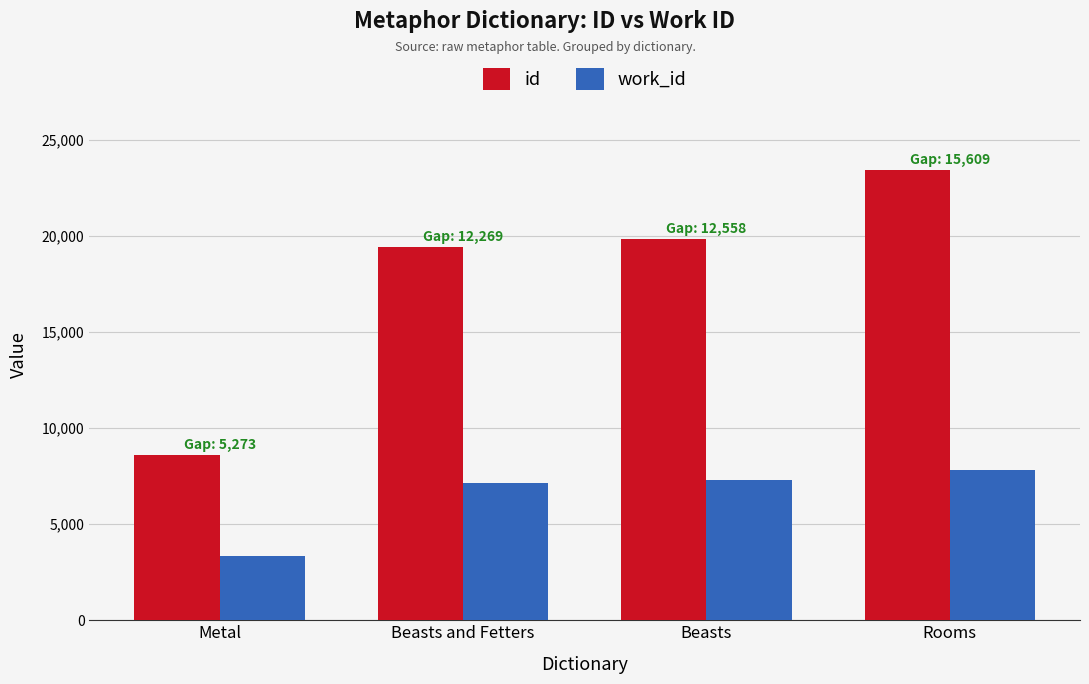

What value does the id series have at Rooms, to the nearest 50?

23450